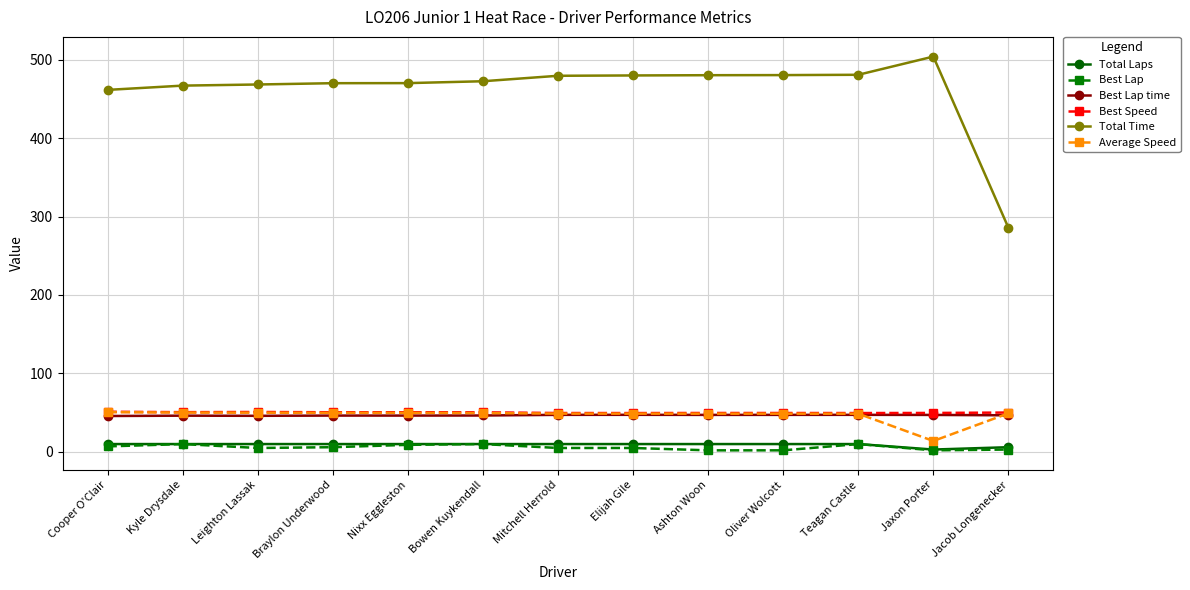

True or false: Total Time and Total Laps cross at least once.

False